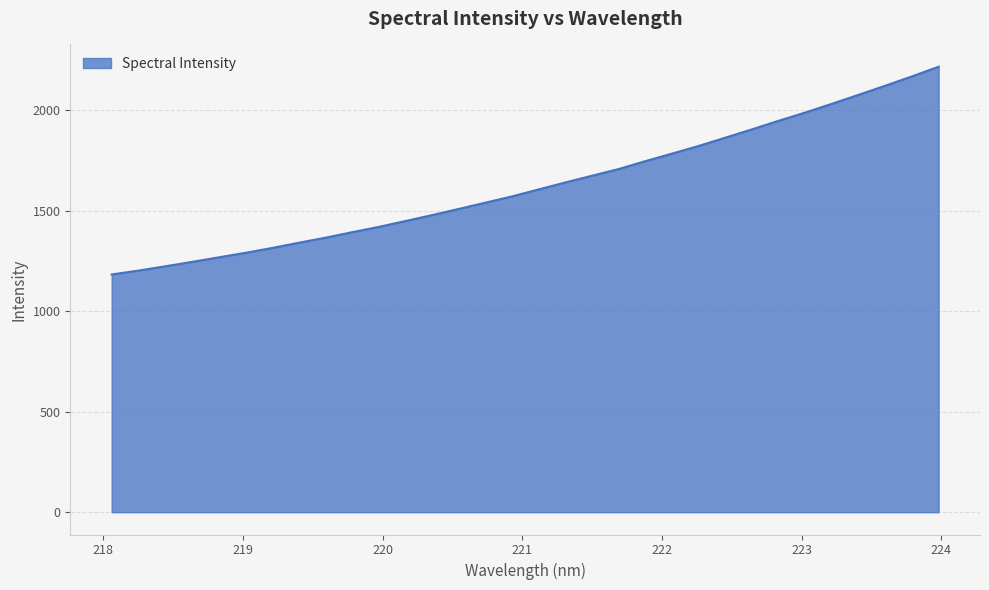

How many categories are shown in the chart?

32